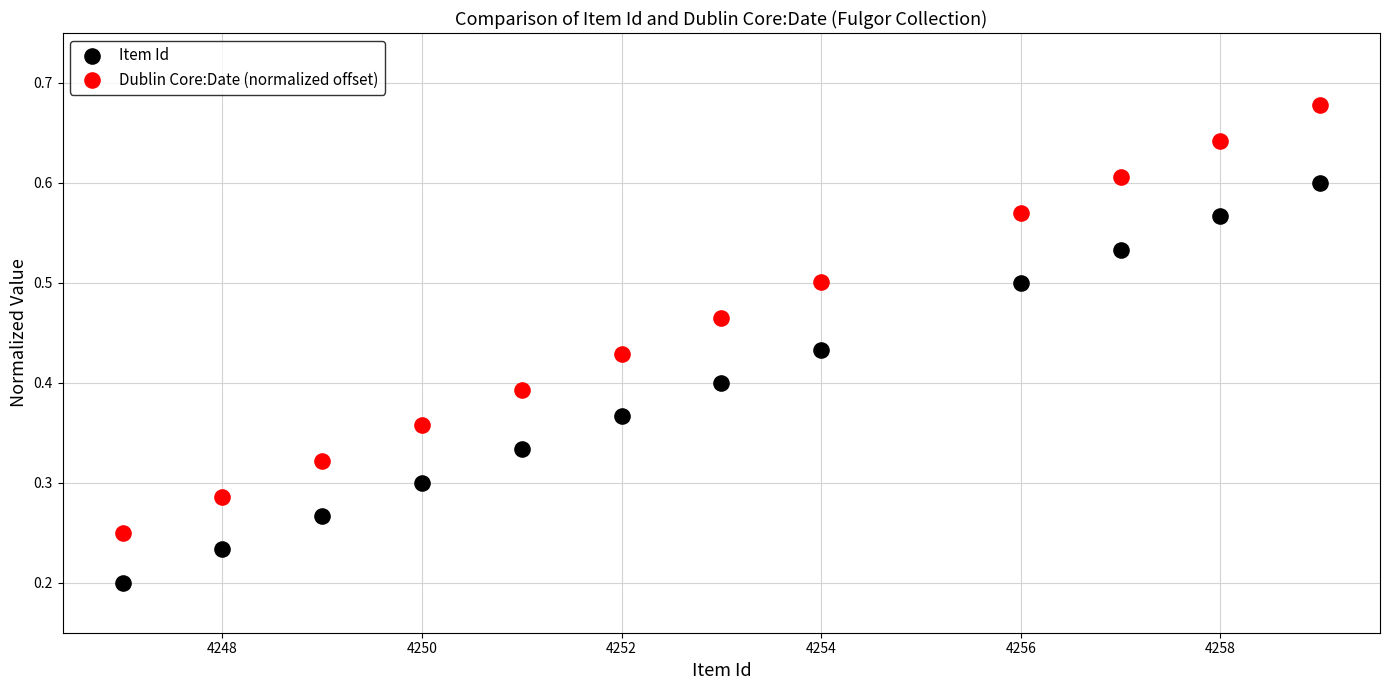

Across all data points, what is the range of X values (max minus min)?

12.0